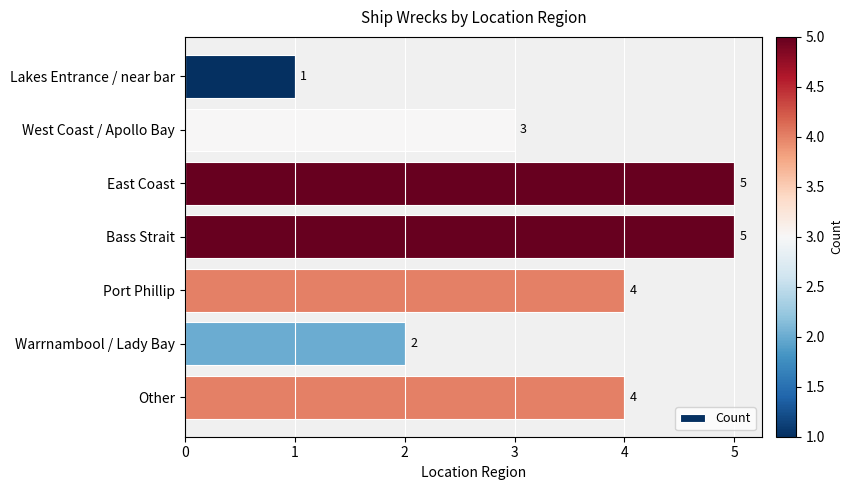

Count the number of data series in this chart.

1